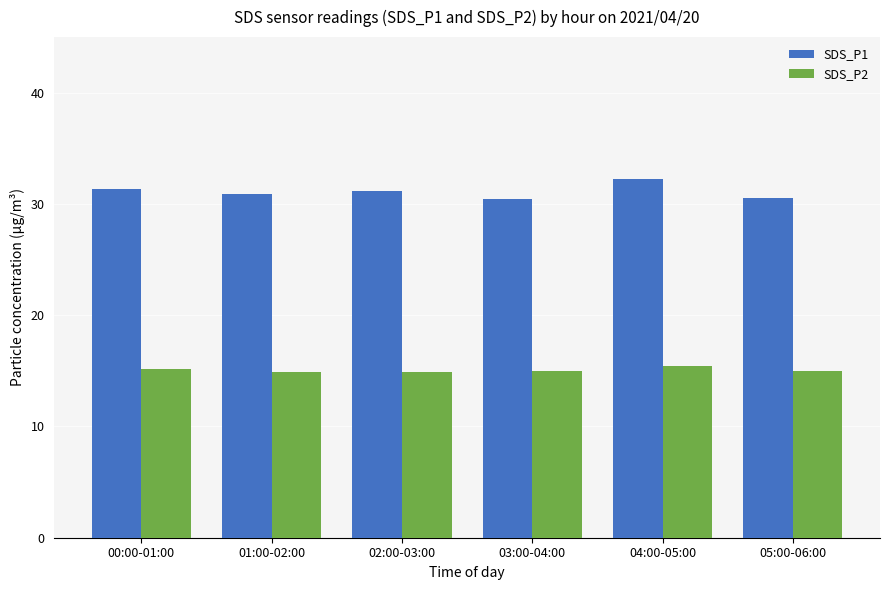

What is the label of the 5th bar from the right?

01:00-02:00